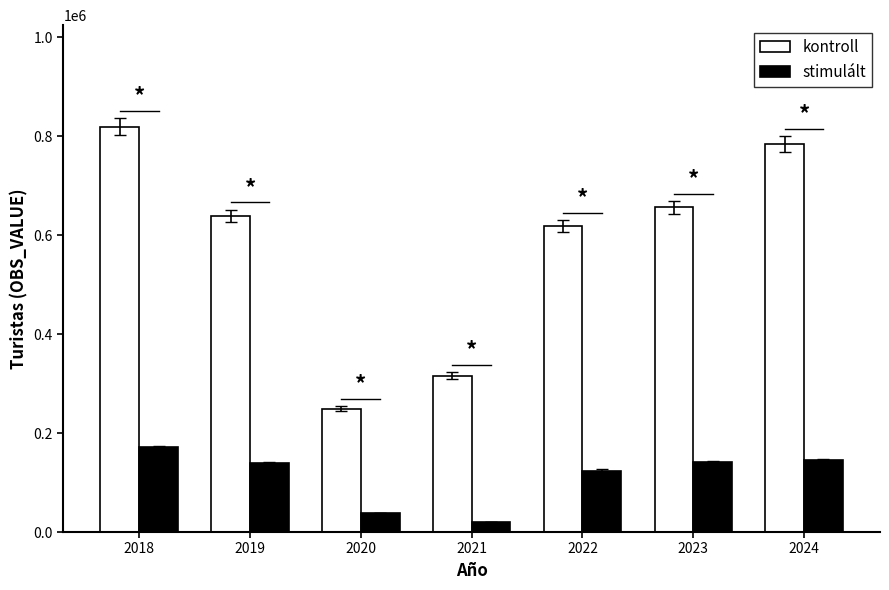

Is the value of stimulált at 2023 greater than the value of kontroll at 2023?

No